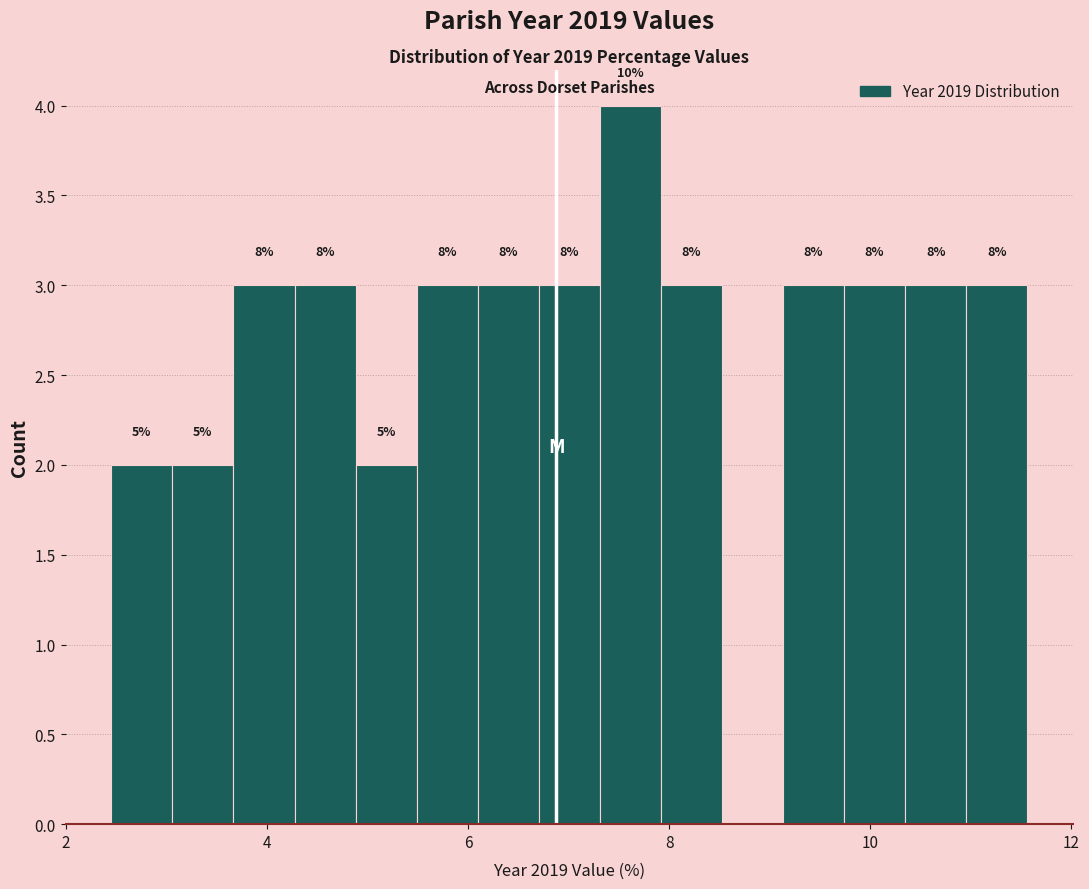

Read against the x-axis, roughly where is the centre of the tallest bar?

7.6